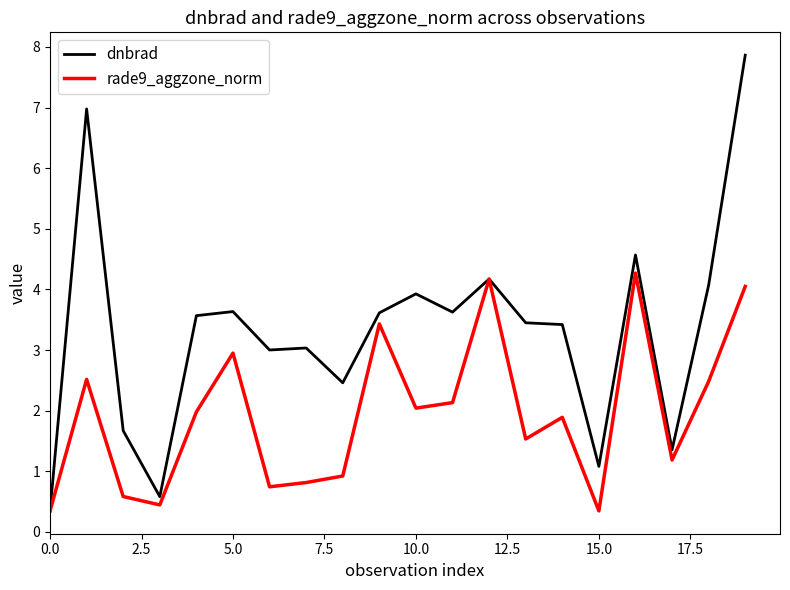

Which series has the largest range (max minus min)?

dnbrad